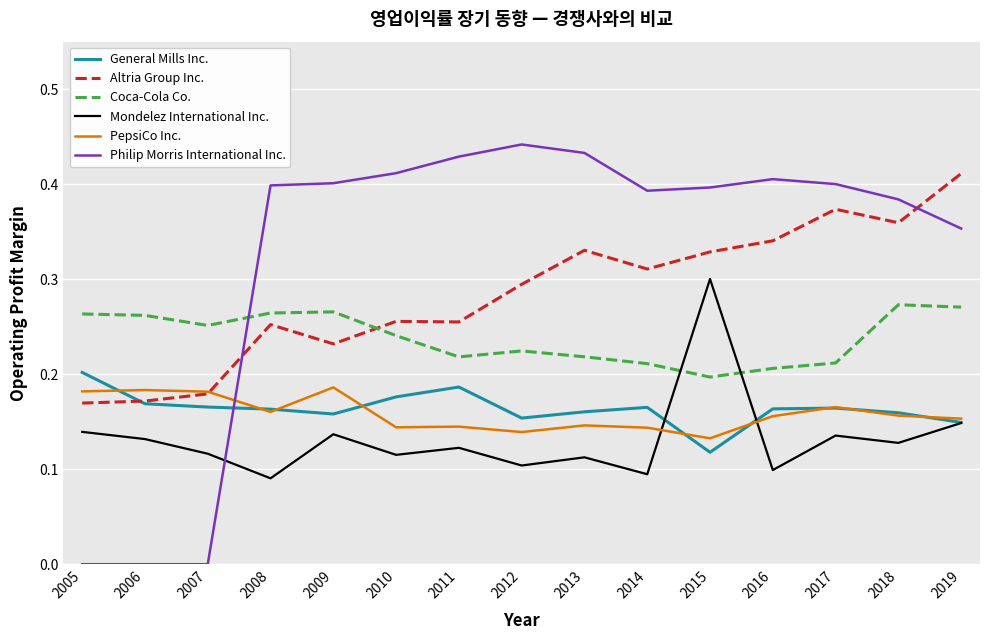

The value of Mondelez International Inc. at 2007 is 0.0. True or false?

False